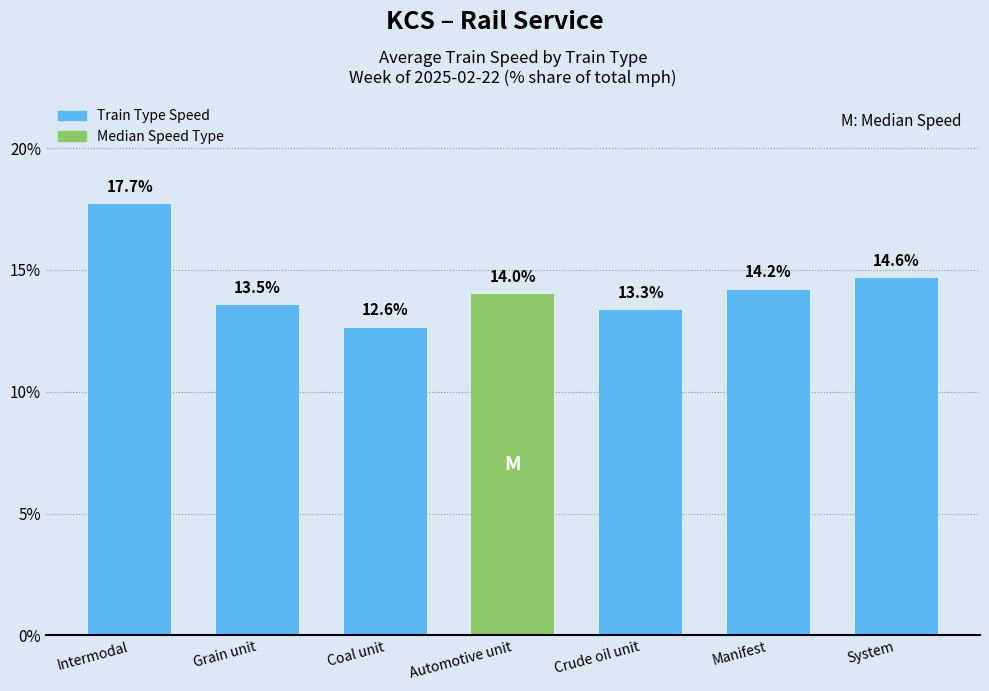

Reading left to right, what are all the values shown in this chart?

17.7	13.5	12.6	14.0	13.3	14.2	14.6